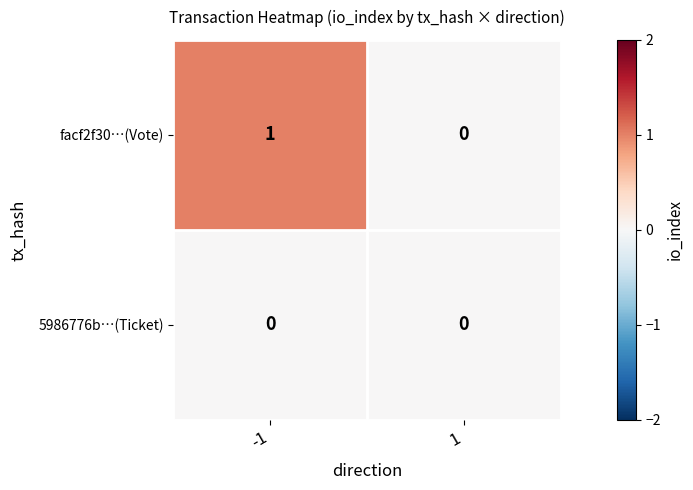

Rank the series by their maximum value, from lowest to highest.

5986776b…(Ticket), facf2f30…(Vote)